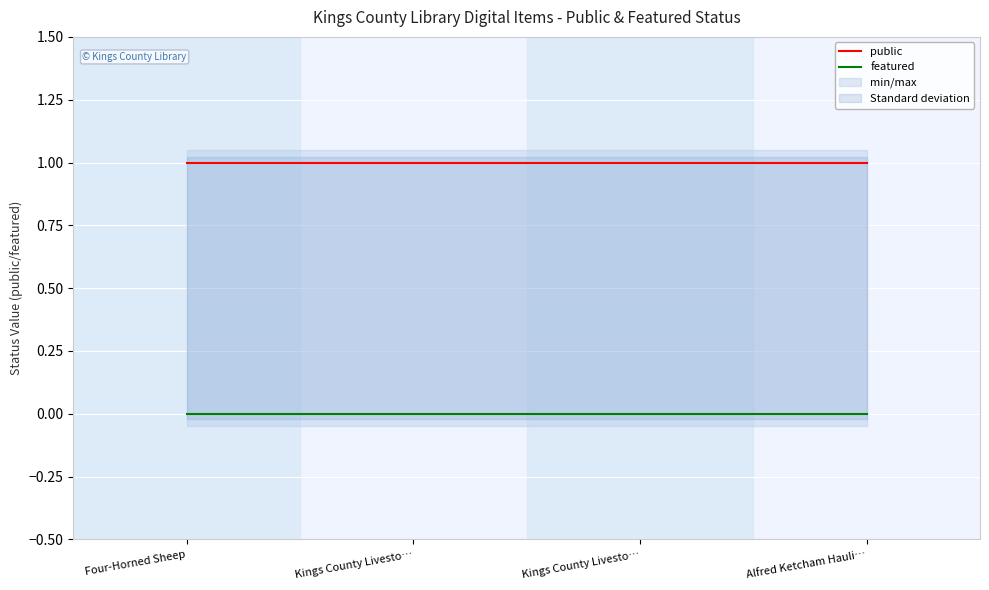

What is the total value across all series at Kings County Livesto…?

1